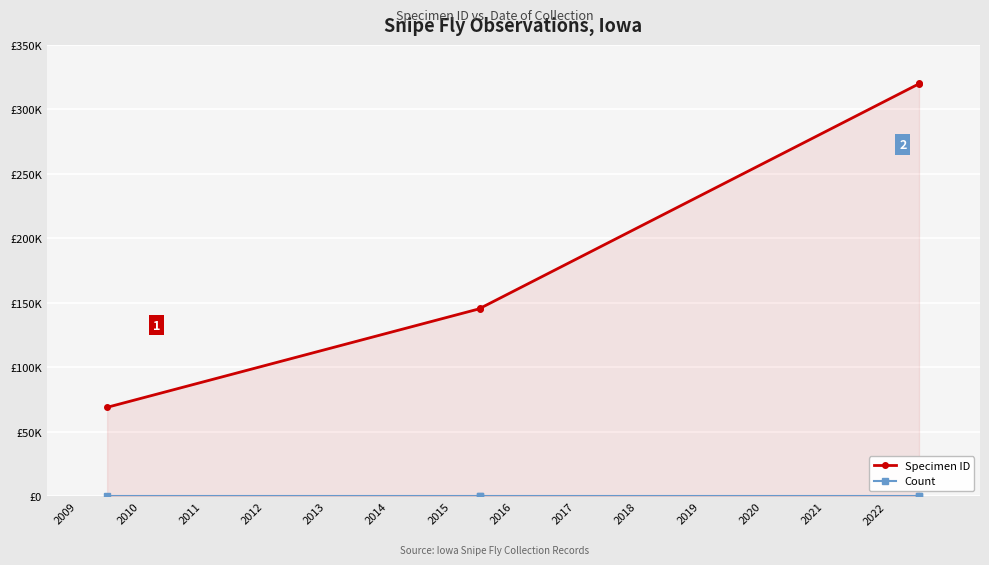

Which series changed the most between 2009 and 2013?

Specimen ID